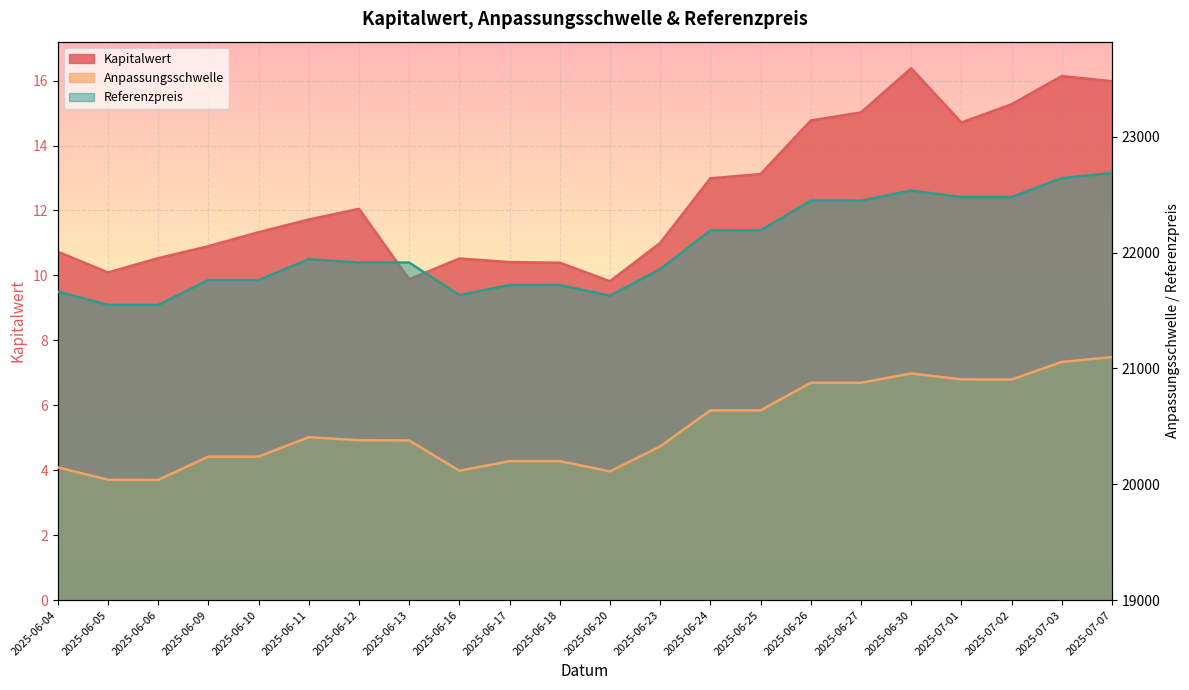

True or false: Kapitalwert has more than 1 interior local peaks.

True